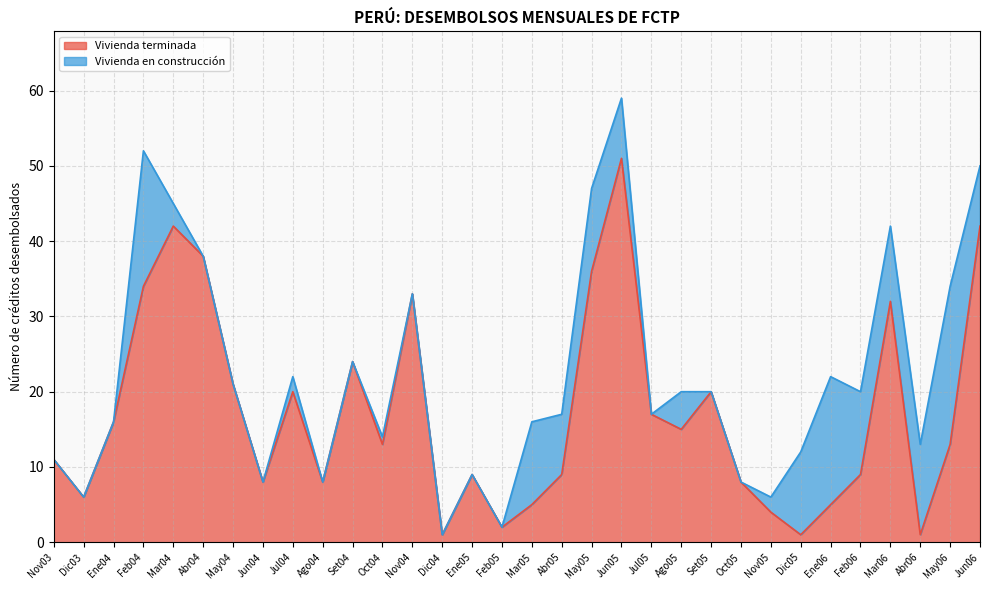

What is the minimum value shown in the chart?

1